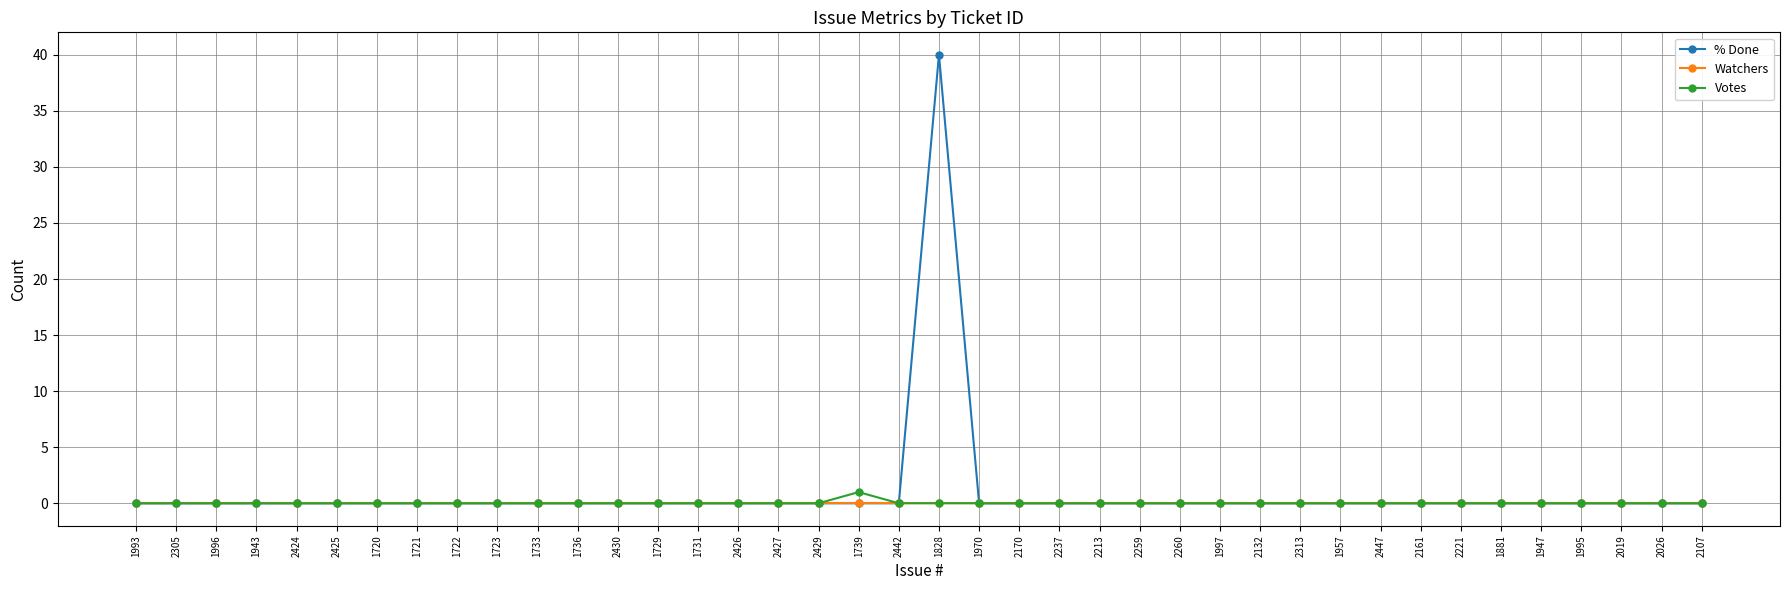

Which series has the largest range (max minus min)?

% Done